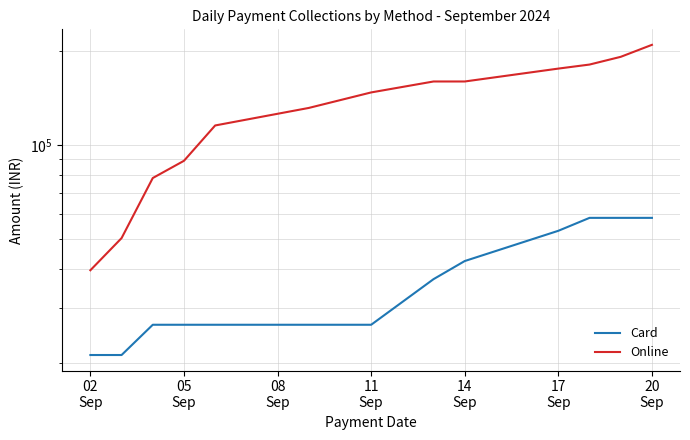

What is the average value of the Card series?

37170